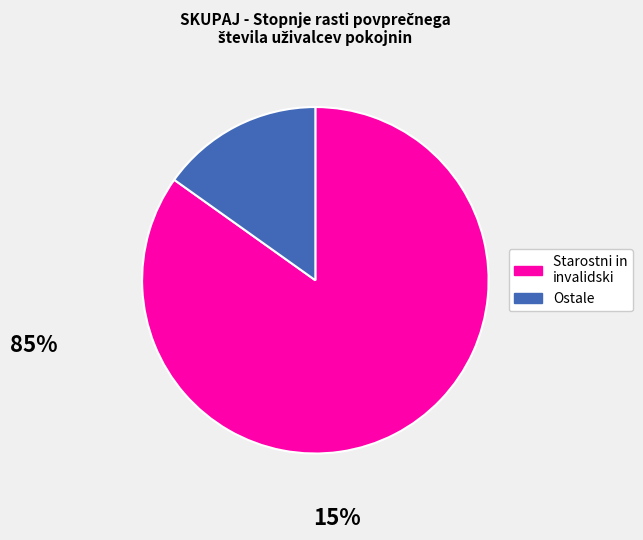

Is there a majority slice in this chart?

Yes